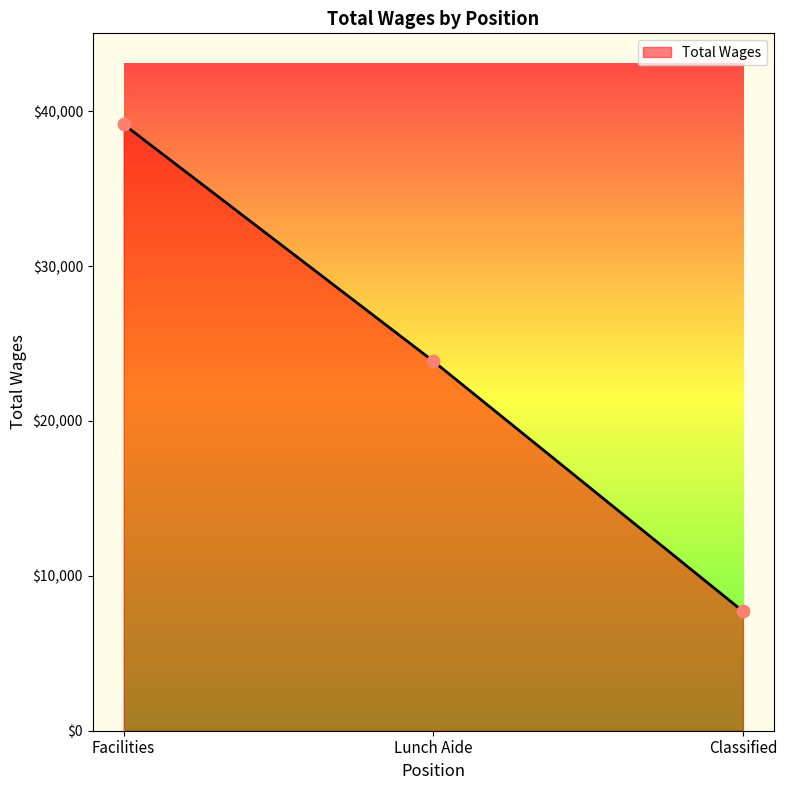

What is the ratio of the value at Facilities to the value at Classified?

5.1